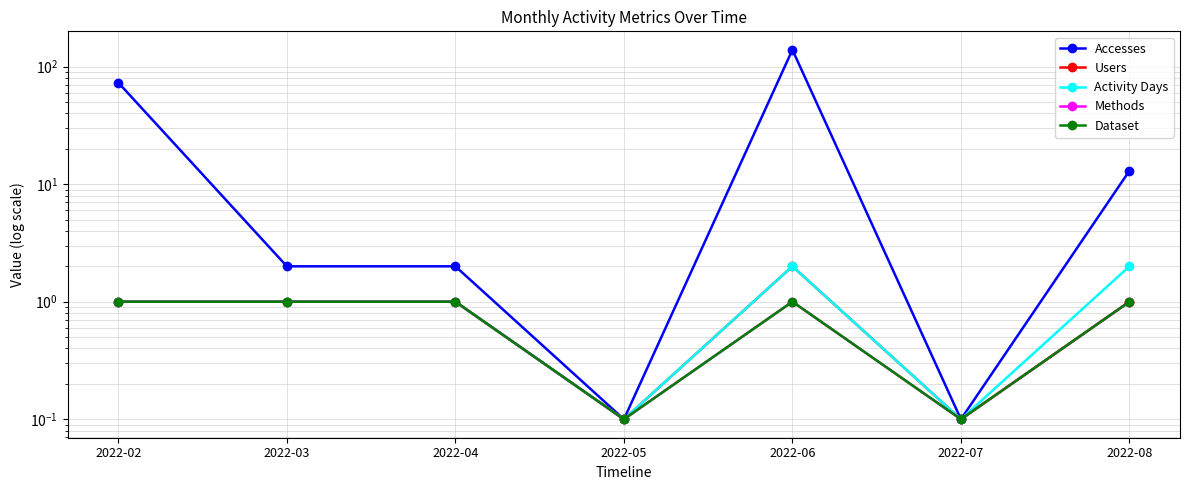

Where is the first local minimum for Accesses?

2022-05